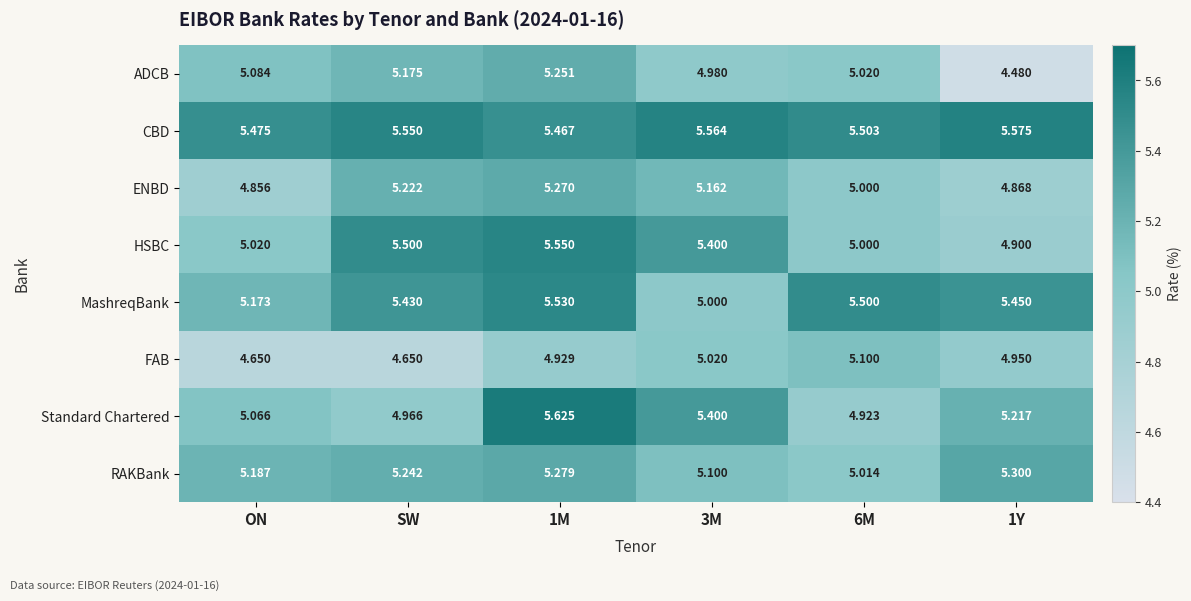

Which series changed the most between 1M and 3M?

MashreqBank